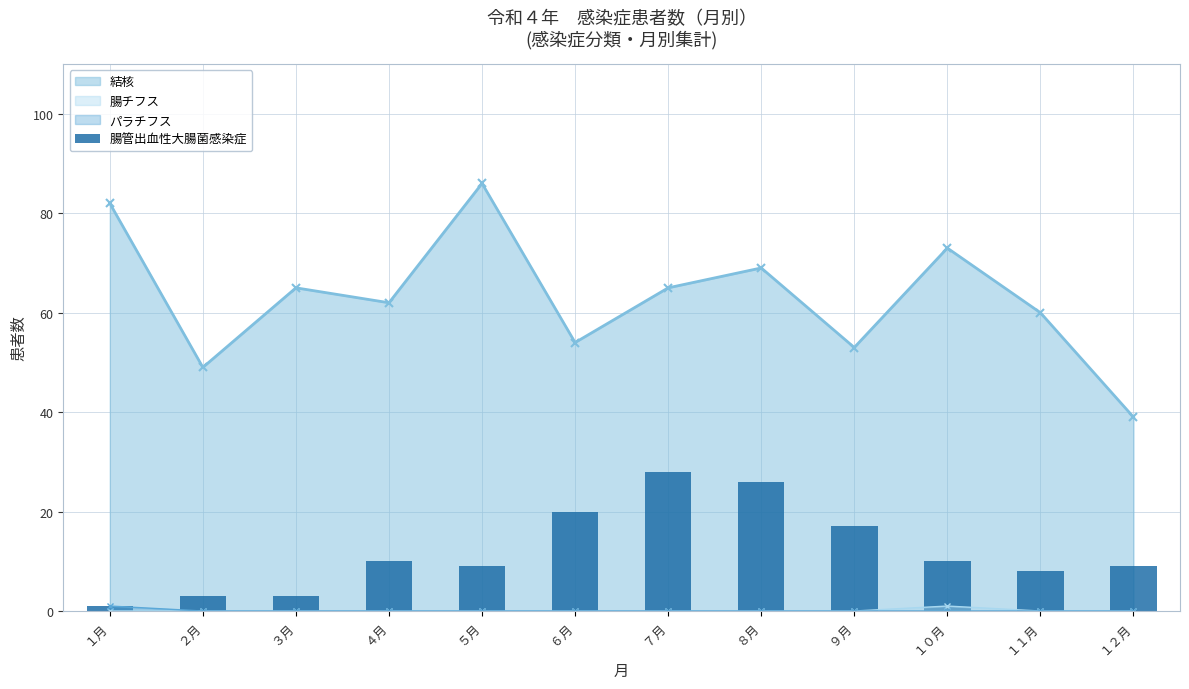

Which category has the lowest value across all series?

１月